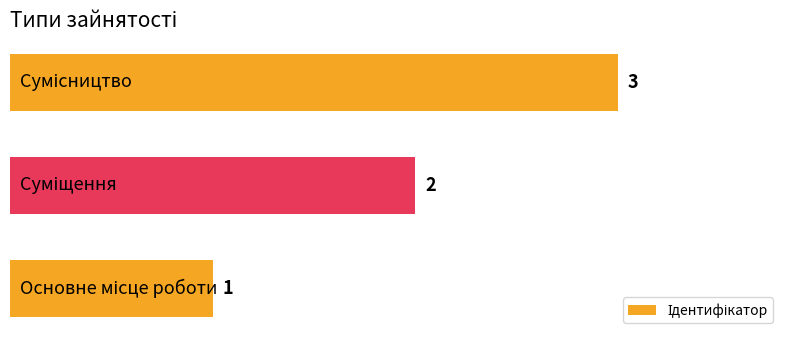

How many values are between 1 and 3?

3